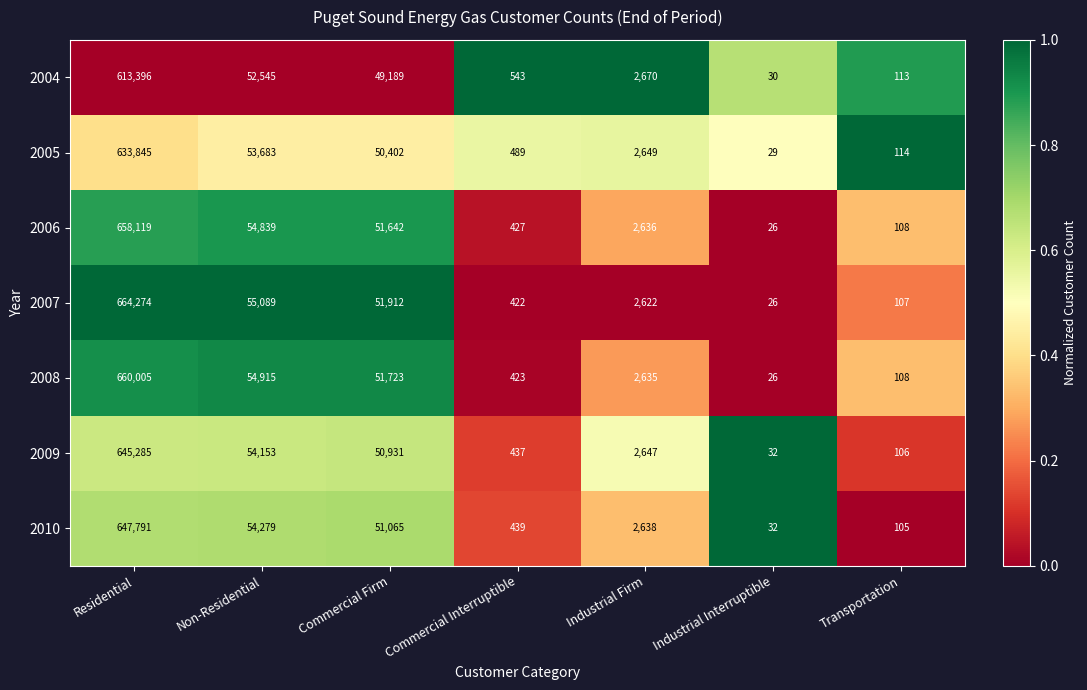

What is the difference between the 2008 values at Residential and Transportation?

659897